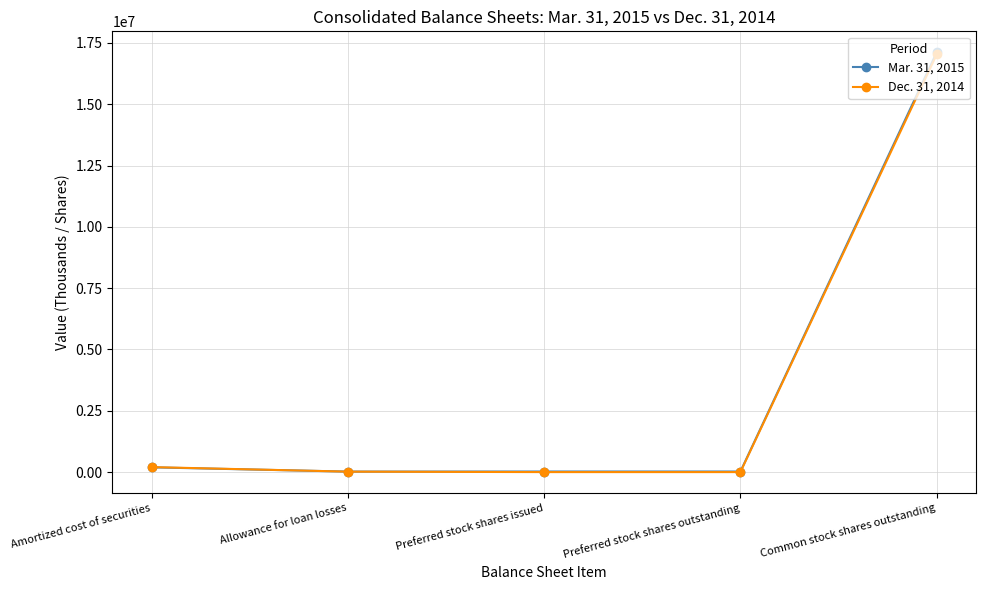

Is it true that Dec. 31, 2014 equals 0.0 at Preferred stock shares issued?

True